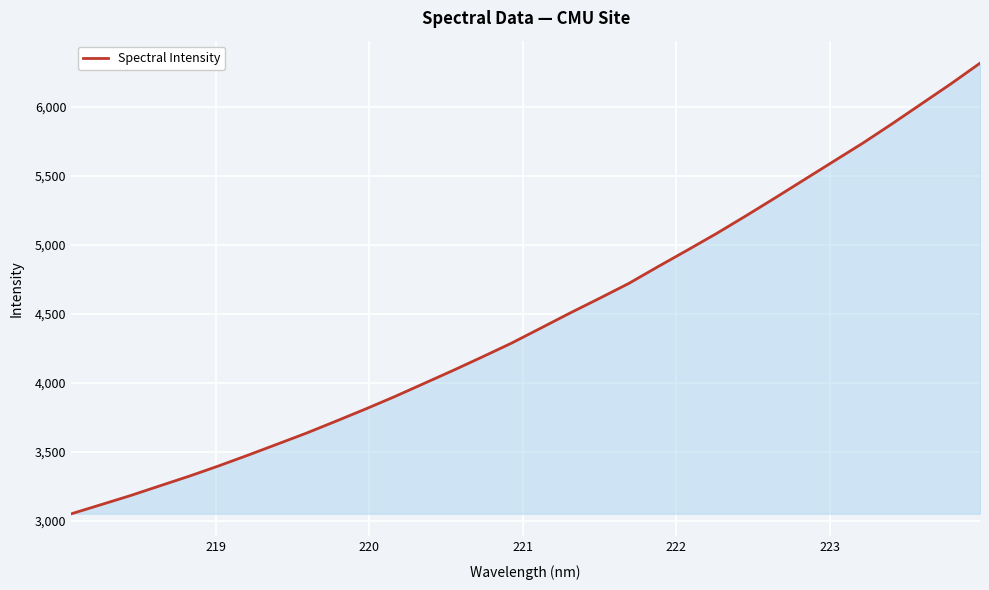

What is the difference between the maximum and minimum values?

3264.2